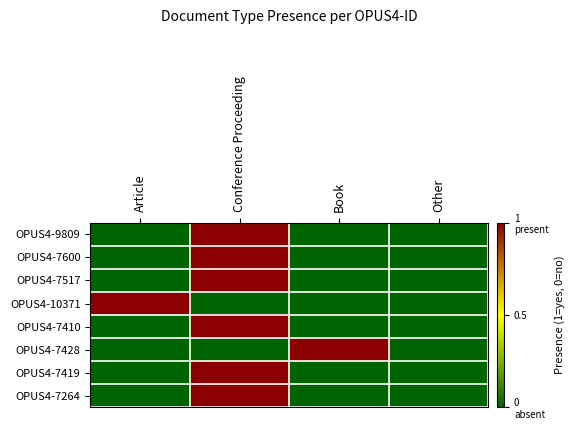

At Conference Proceeding, list the series in order from smallest to largest.

OPUS4-10371, OPUS4-7428, OPUS4-9809, OPUS4-7600, OPUS4-7517, OPUS4-7410, OPUS4-7419, OPUS4-7264